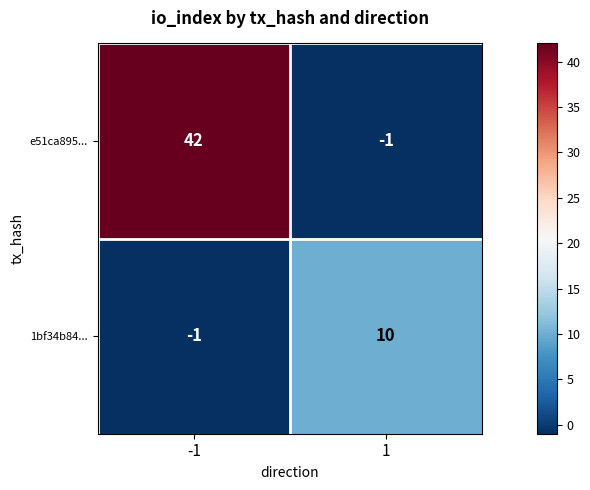

Which series has the largest range (max minus min)?

e51ca895...